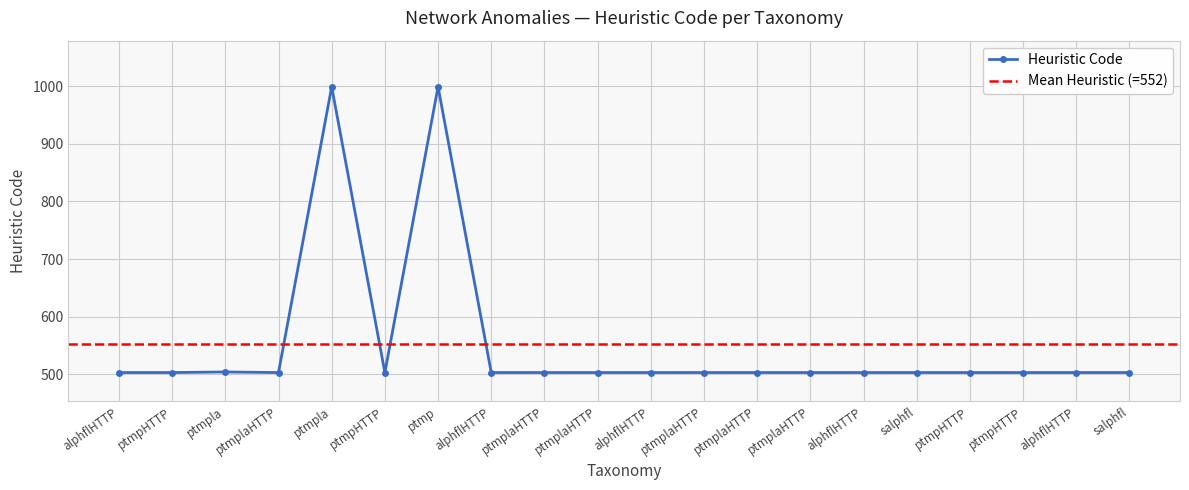

What is the label of the 19th point from the left?

alphflHTTP